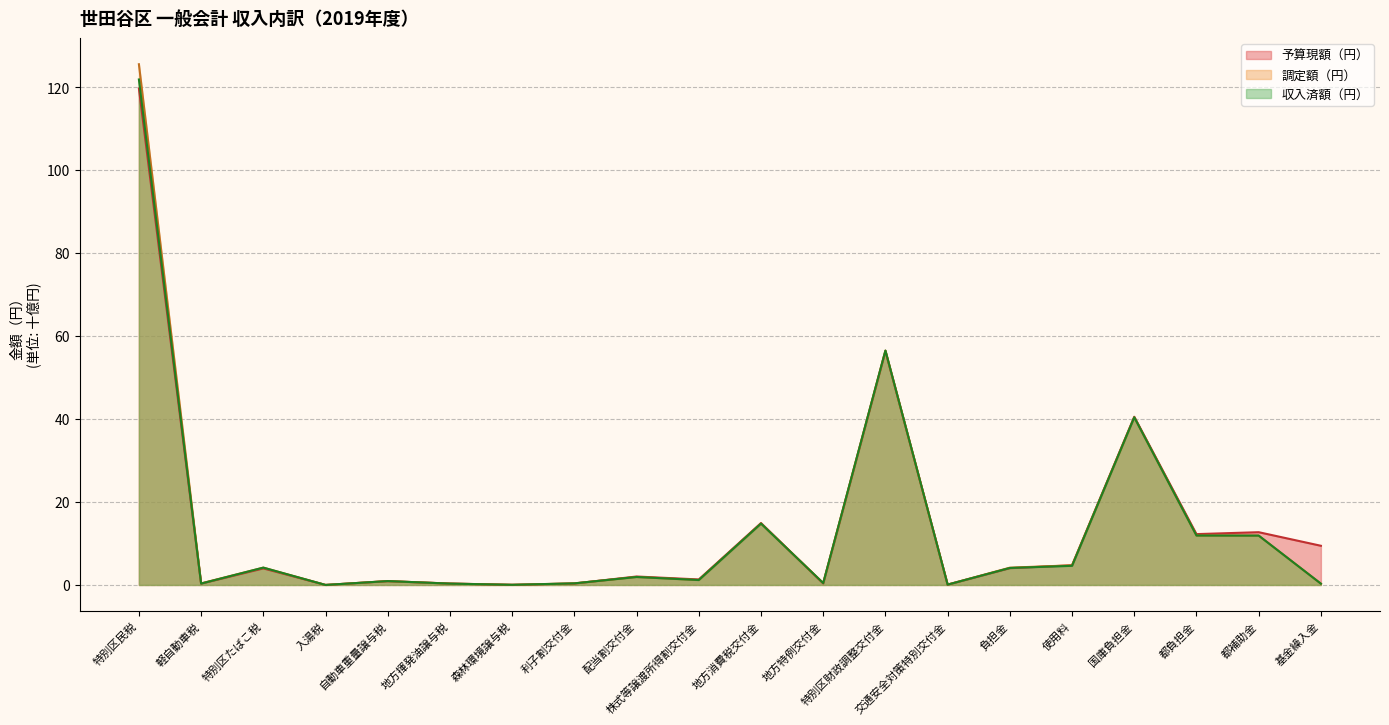

At how many categories does at least one series exceed 15?

3